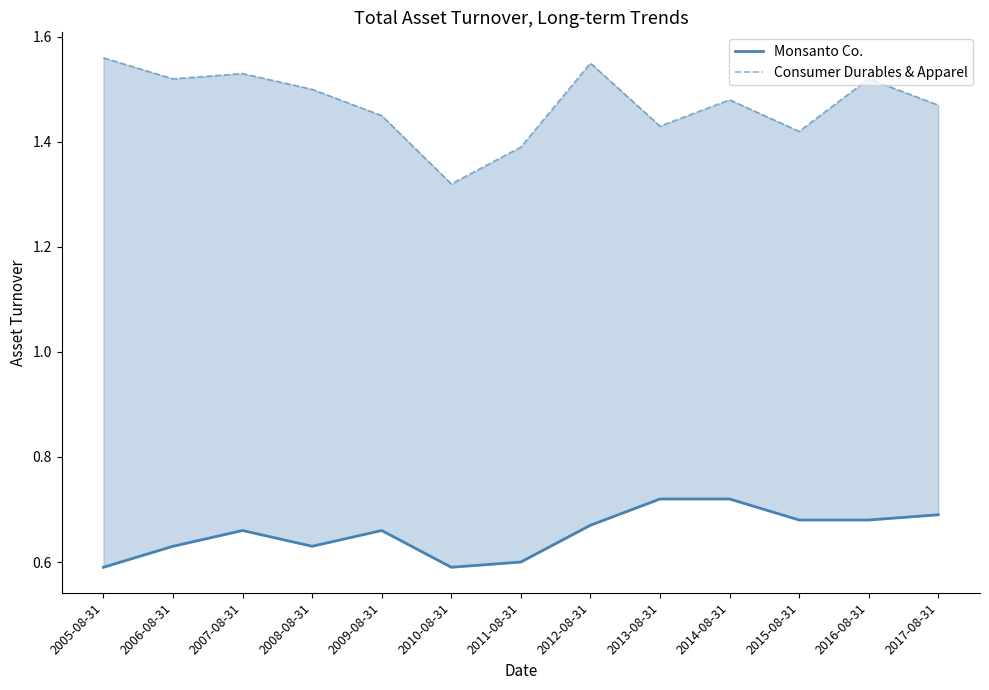

Which label corresponds to the smallest value in the chart?

2005-08-31